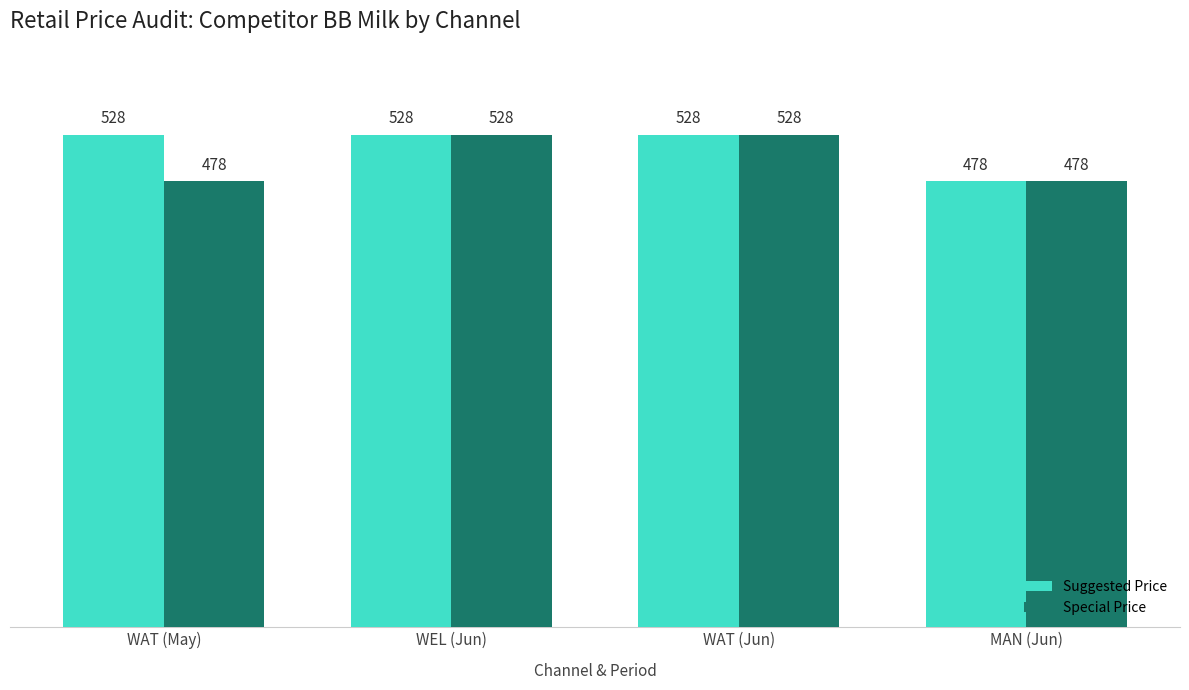

What is the sum of all Special Price values?

2012